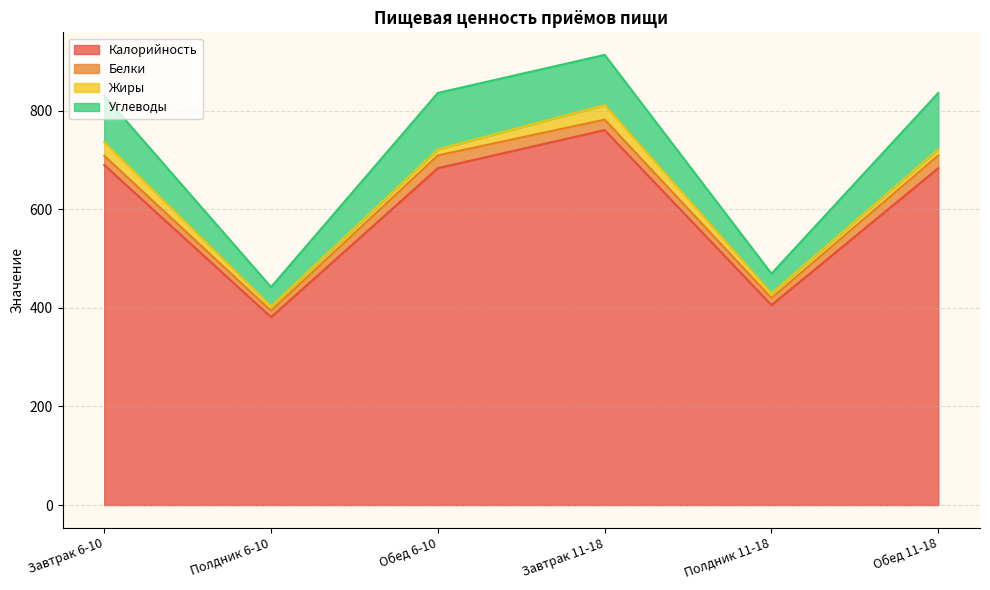

Which series has the widest spread of values?

Калорийность